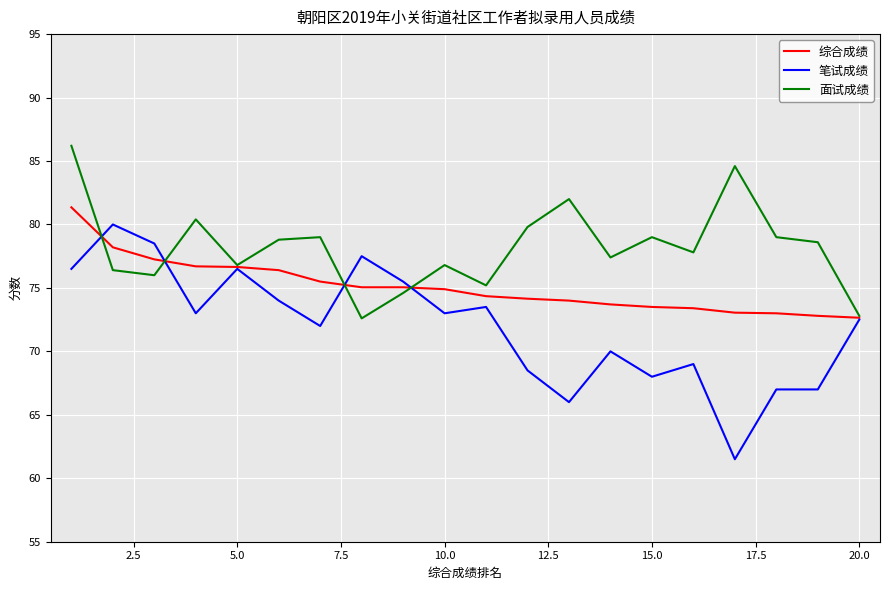

What is the sum of all 笔试成绩 values?

1439.5